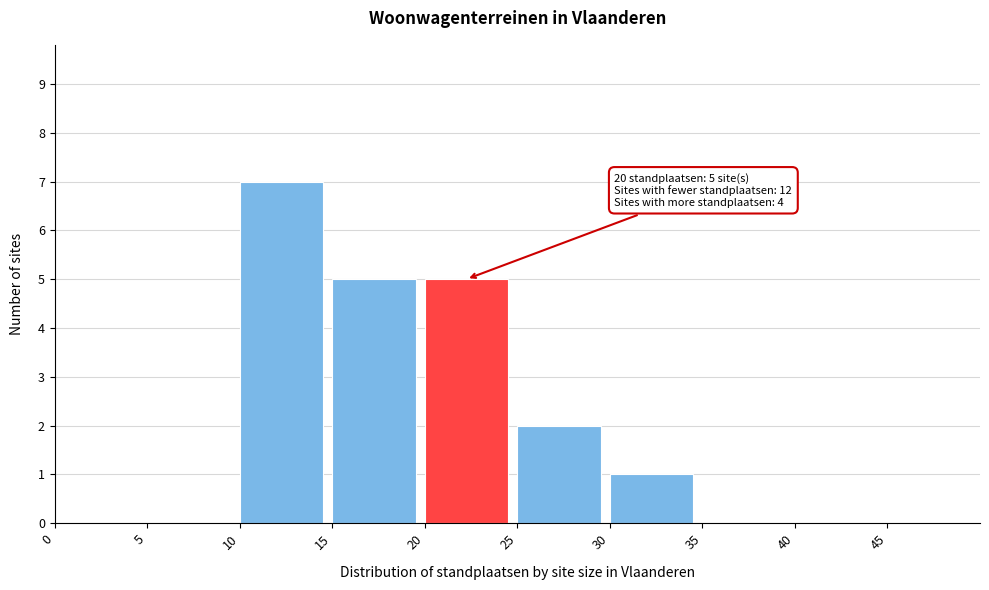

Which range on the x-axis has the tallest bar?

10 to 15